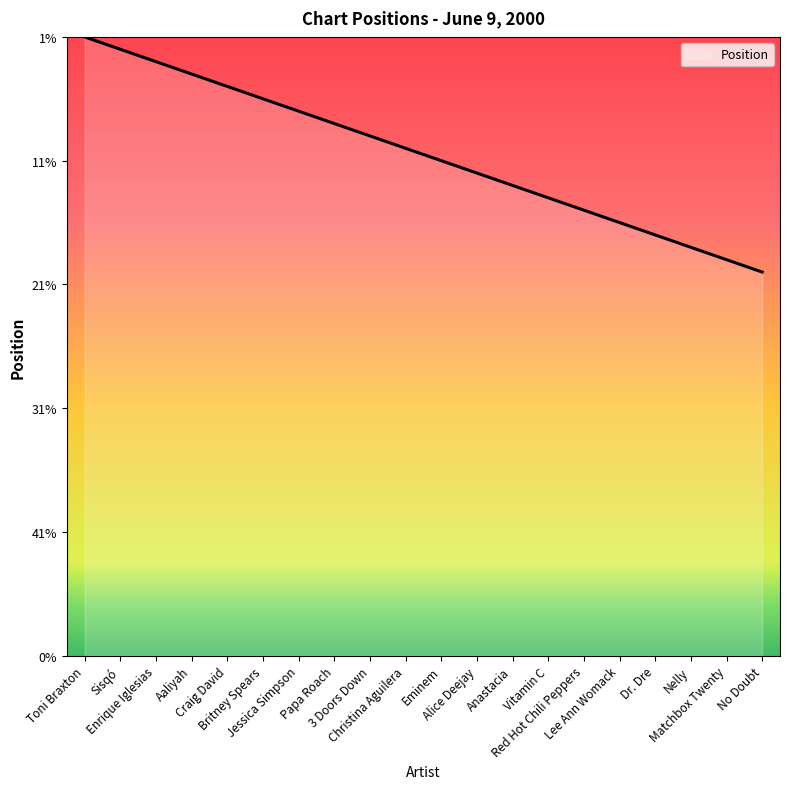

Which category has the lowest value across all series?

No Doubt